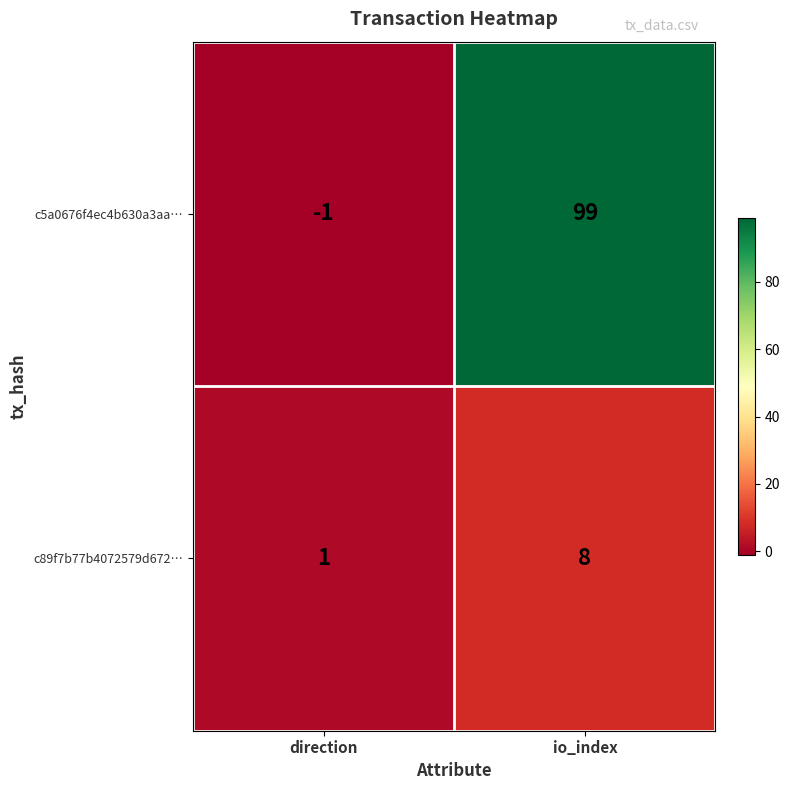

Reading right to left, extract all data points from this chart.

c5a0676f4ec4b630a3aa…: 99	-1
c89f7b77b4072579d672…: 8	1